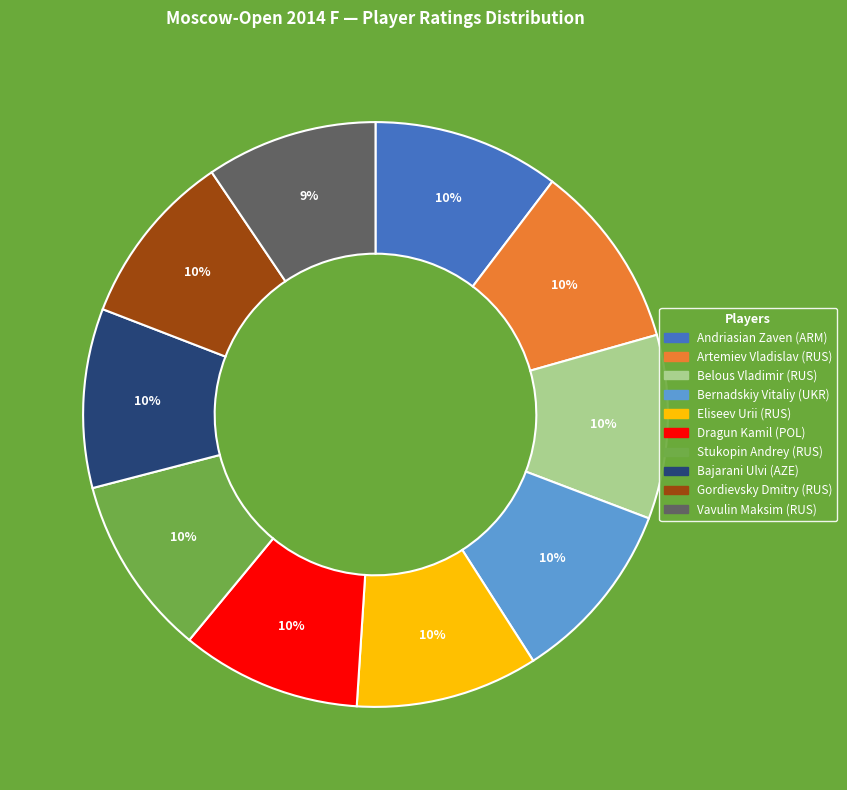

What percentage is the Stukopin Andrey (RUS) slice, to the nearest percent?

10%